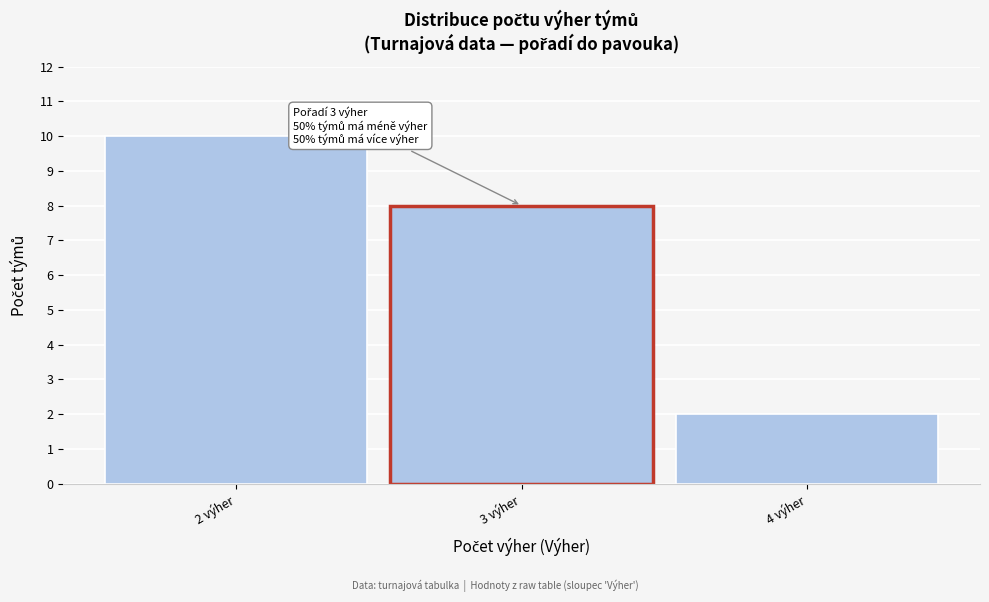

Reading right to left, what are all the values shown in this chart?

4 výher=2	3 výher=8	2 výher=10